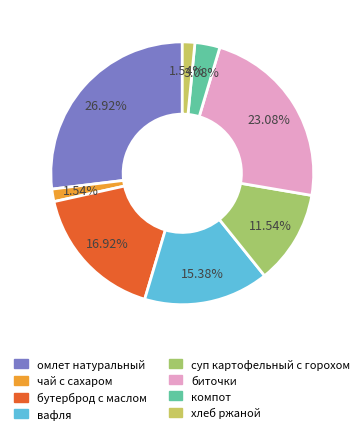

How many segments does this pie chart have?

8